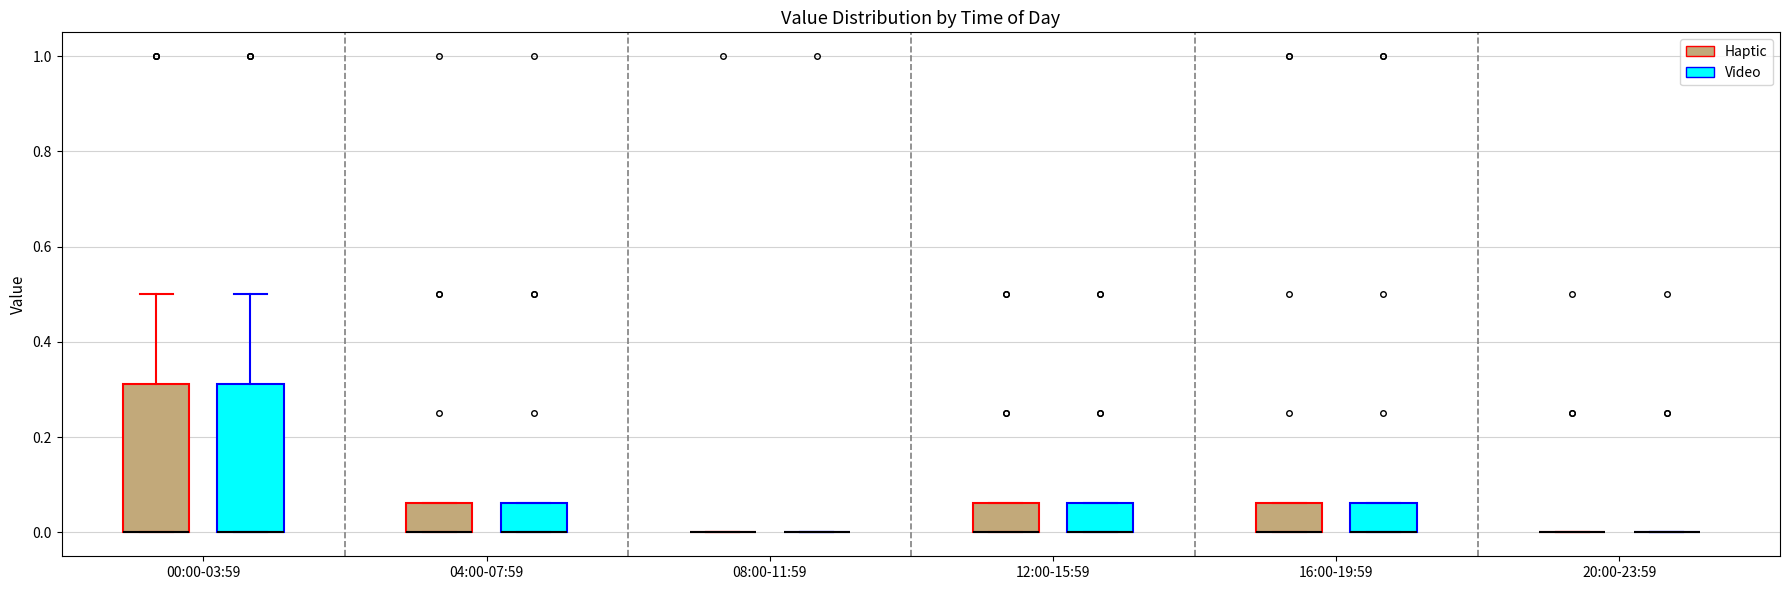

Where is the upper edge of the box for 04:00-07:59 (Video) on the y-axis? The values are not printed on the chart, so give them approximately, as read against the axis.

0.06